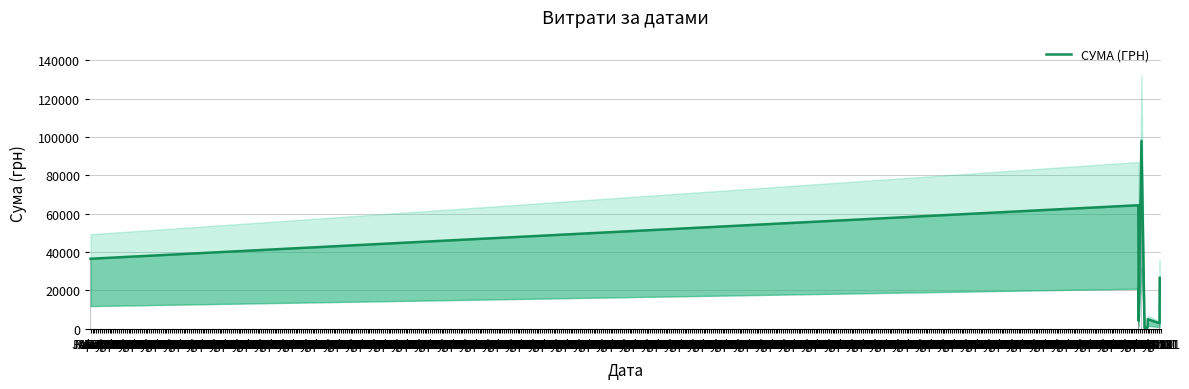

What is the difference between the values at Nov 01 and Oct 01?

3980.8